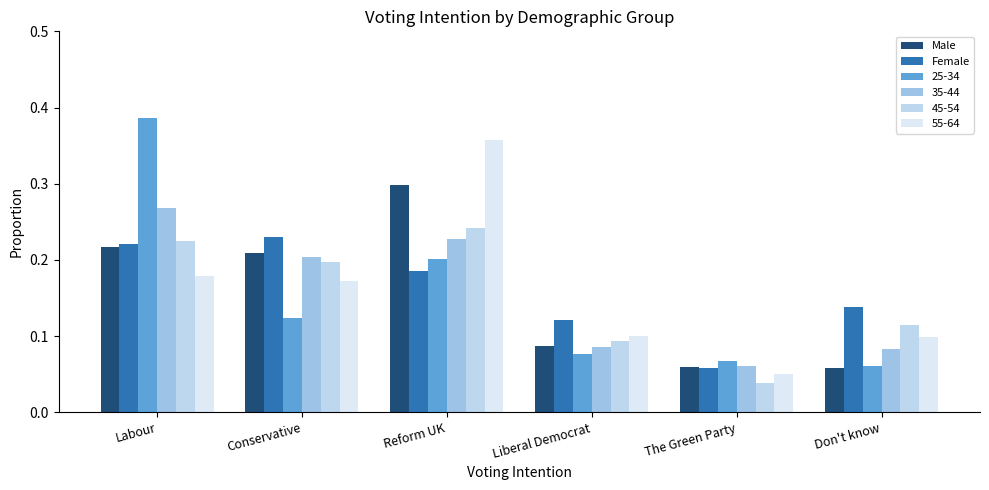

True or false: Male has a value of 0.1 at Liberal Democrat.

False